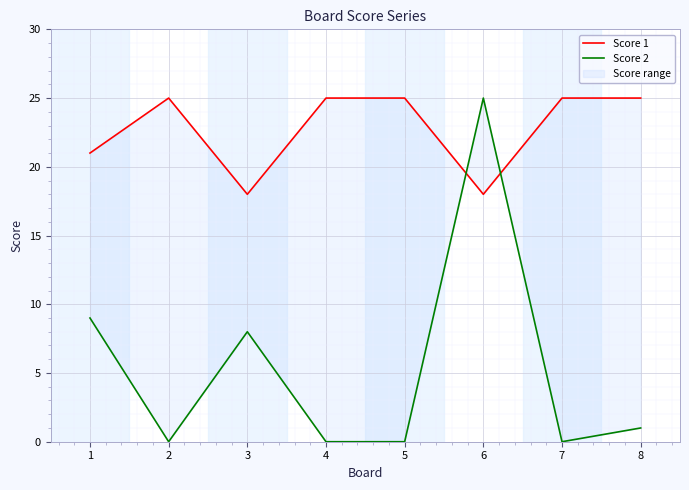

List the series in order of their peak value, highest first.

Score 1, Score 2